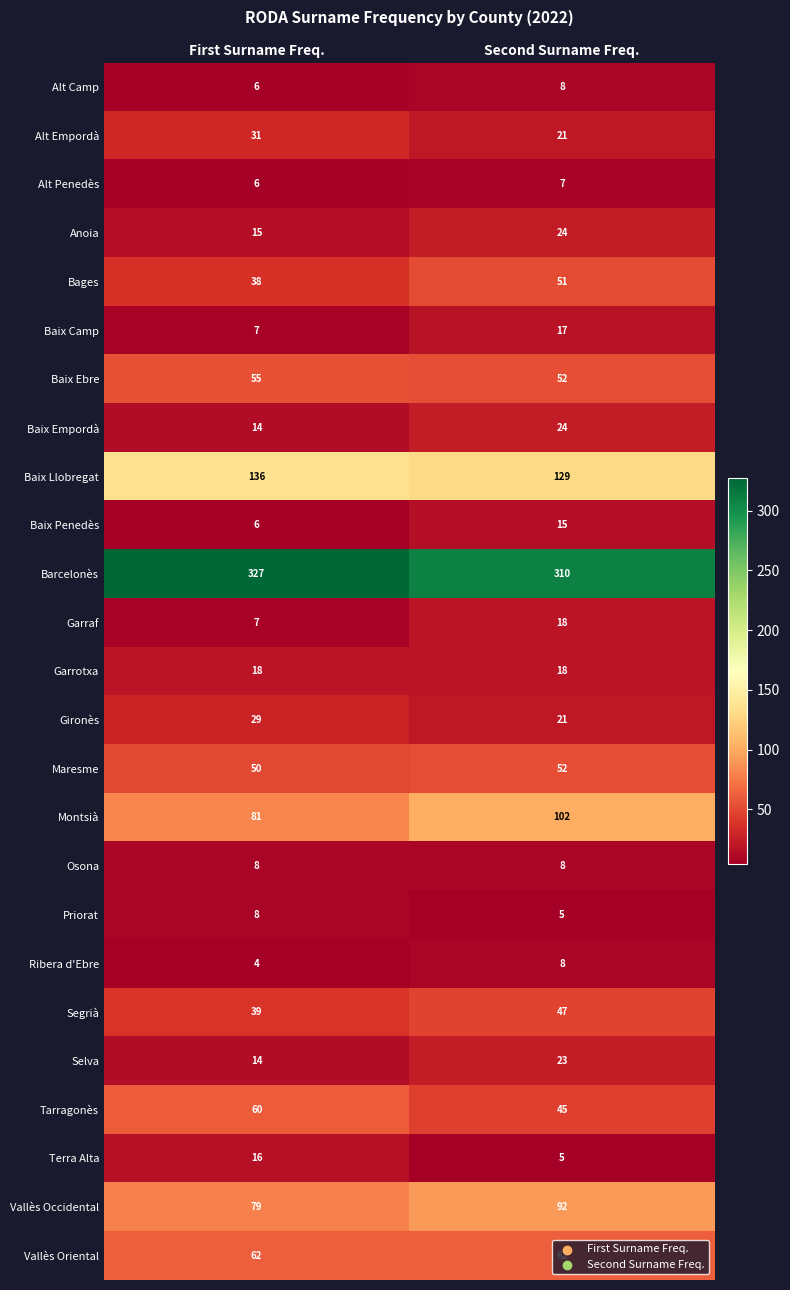

What is the difference between the highest and lowest values at First Surname Freq.?

323